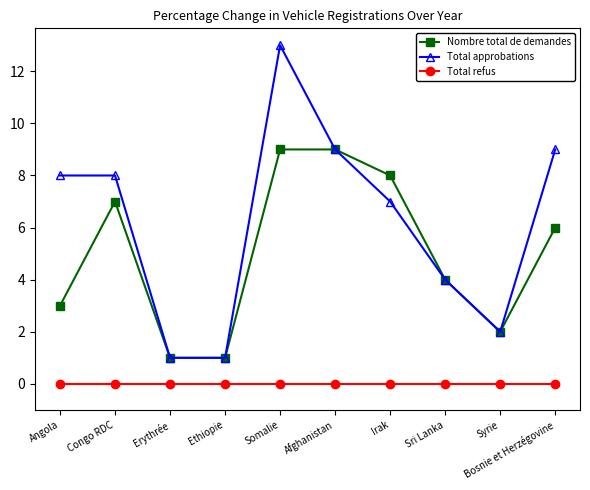

Rank the series by their maximum value, from highest to lowest.

Total approbations, Nombre total de demandes, Total refus